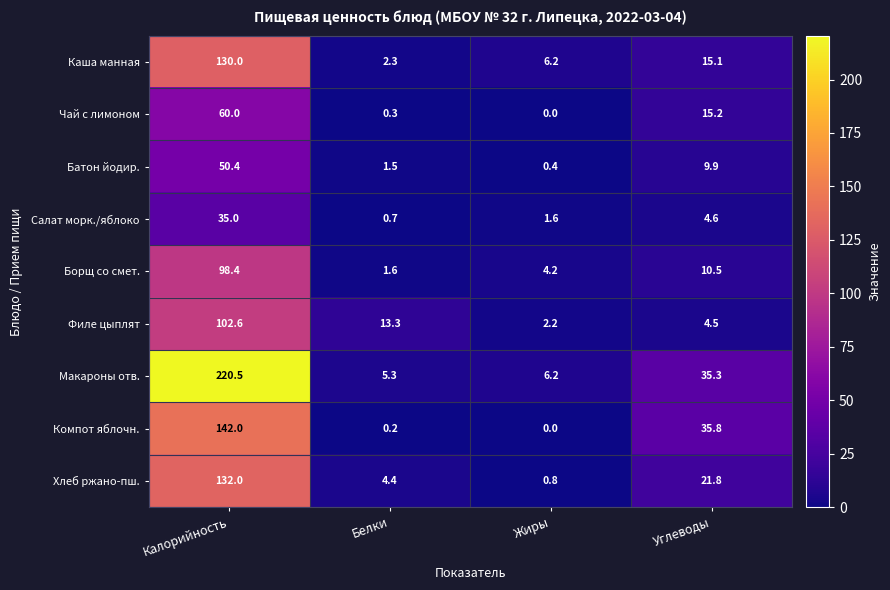

Which series changed the most between Калорийность and Углеводы?

Макароны отв.